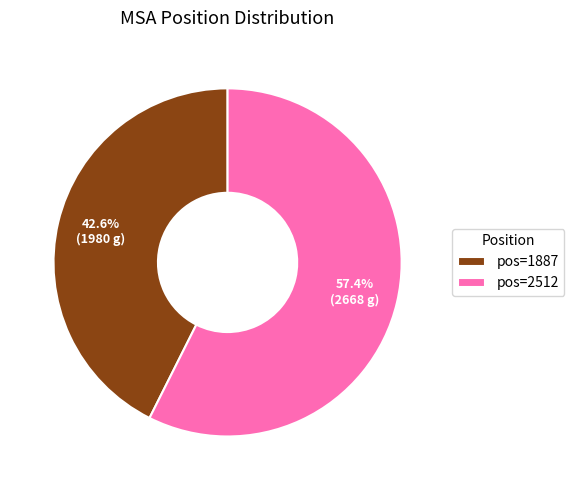

What is the smallest slice in the pie chart?

pos=1887